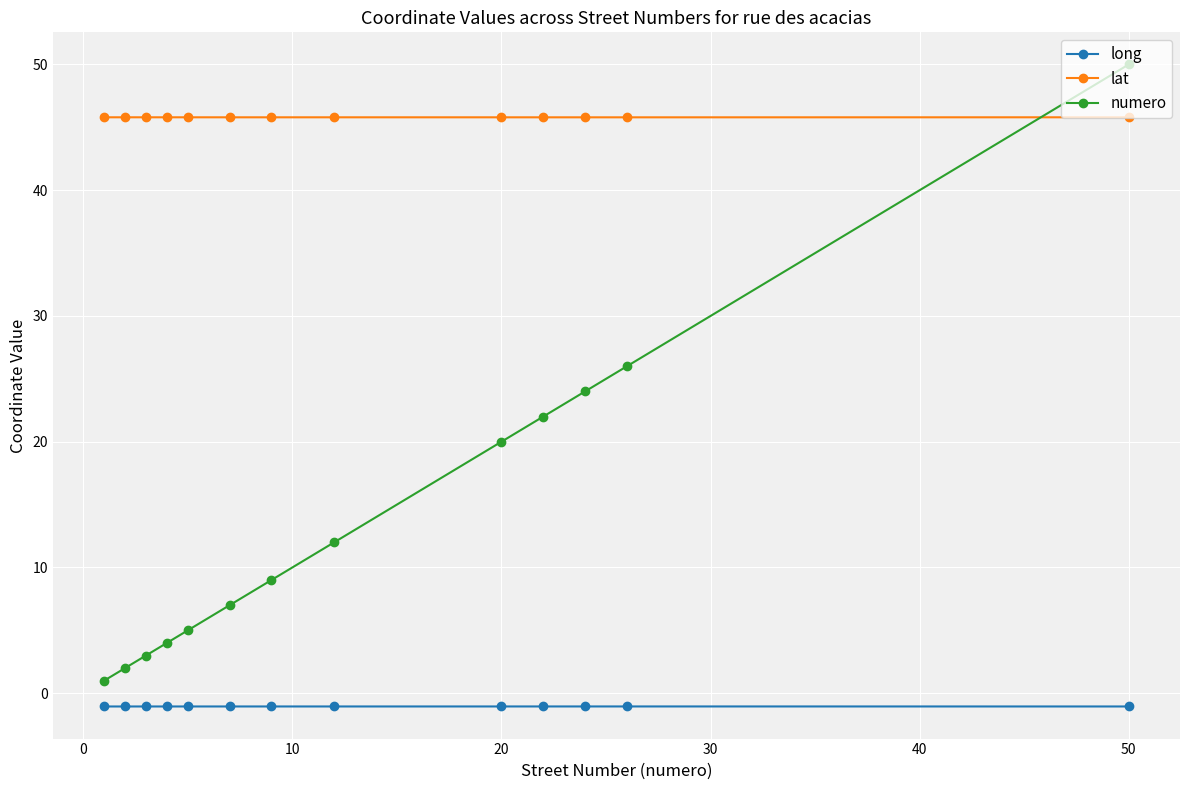

Does the chart have visible grid lines?

Yes